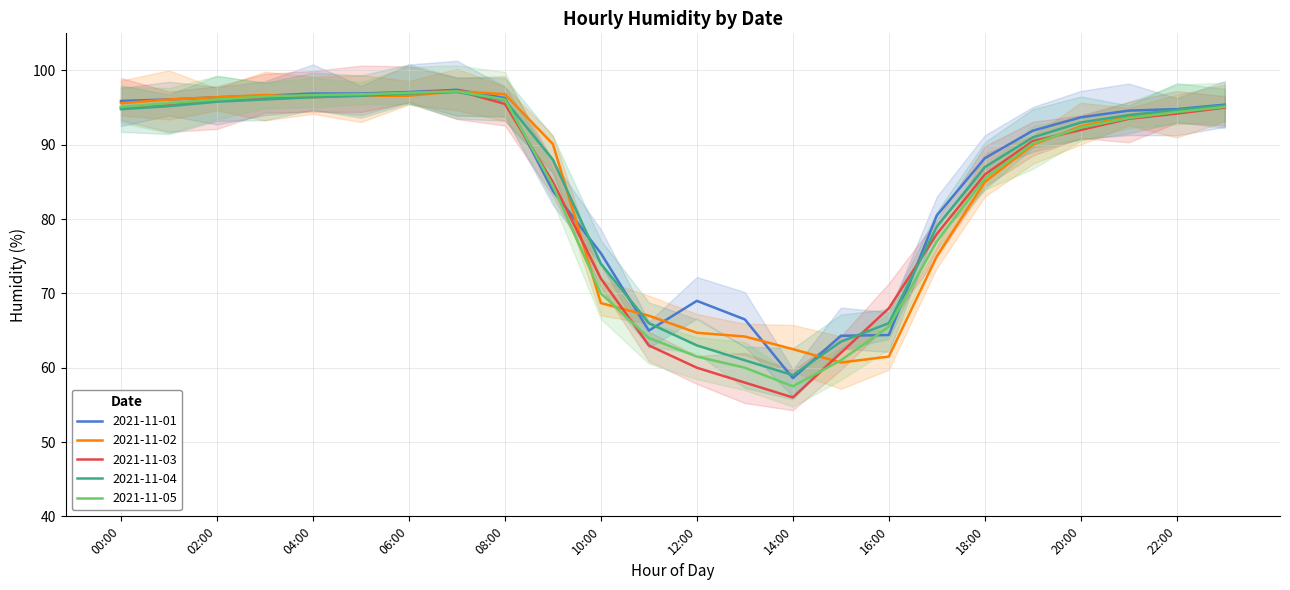

What is the difference between the second highest and minimum values in the 2021-11-03 series?

41.0